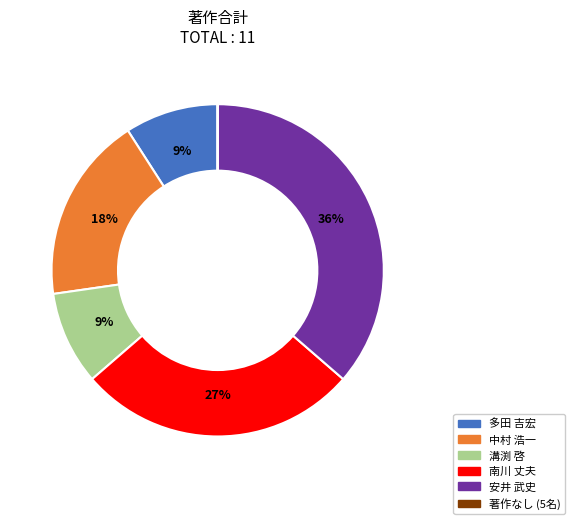

What is the largest slice in the pie chart?

安井 武史